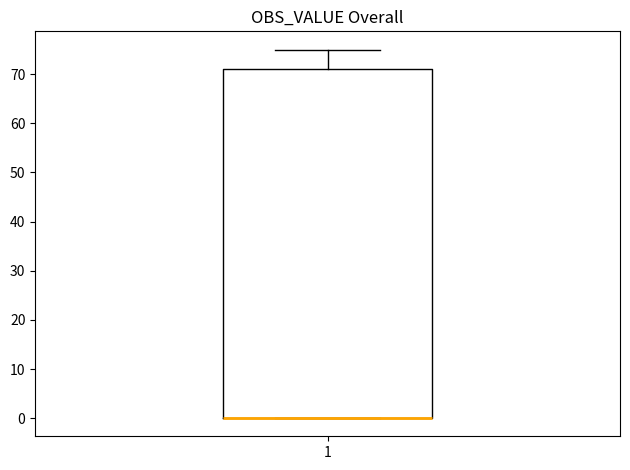

Read this box plot against the y-axis: the position of the median line, the range covered by the box, and the ends of both whiskers. The values are not printed on the chart, so give them approximately, as read against the axis.

median 0 (drawn on the box's lower edge), box 0 to 71, whiskers 0 to 75